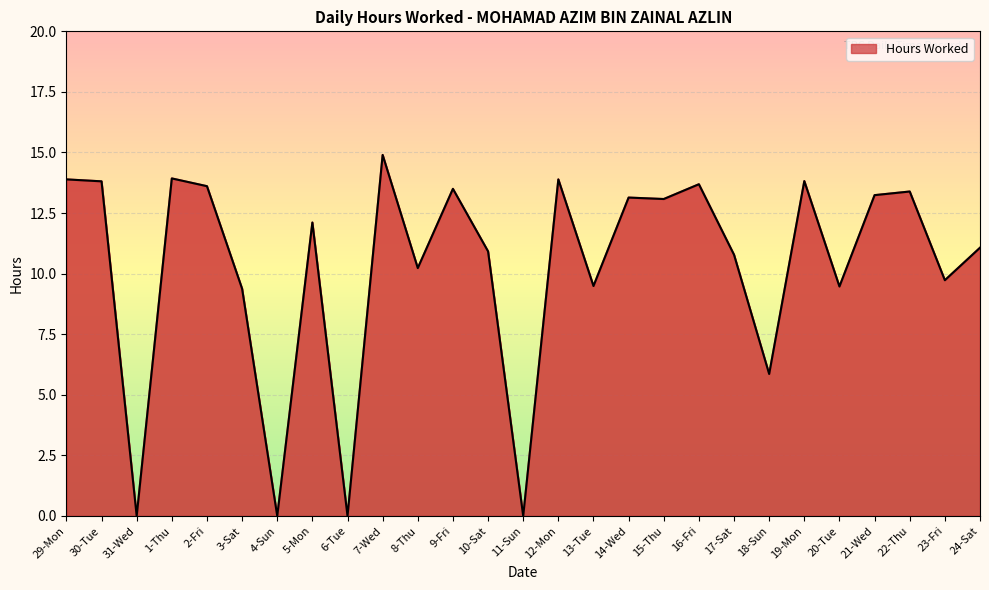

Does the chart display data point markers on the line(s)?

No